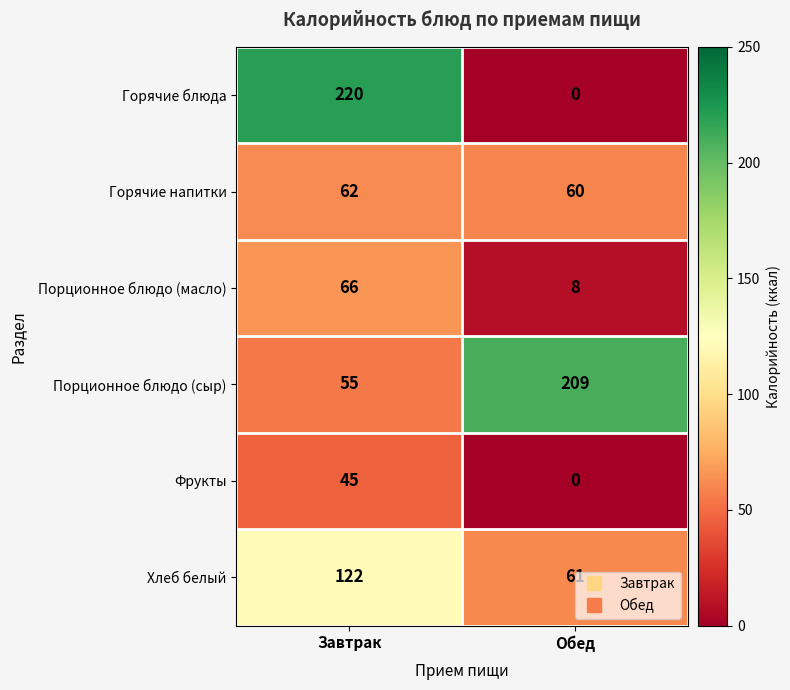

Read the Горячие блюда value at Завтрак.

220